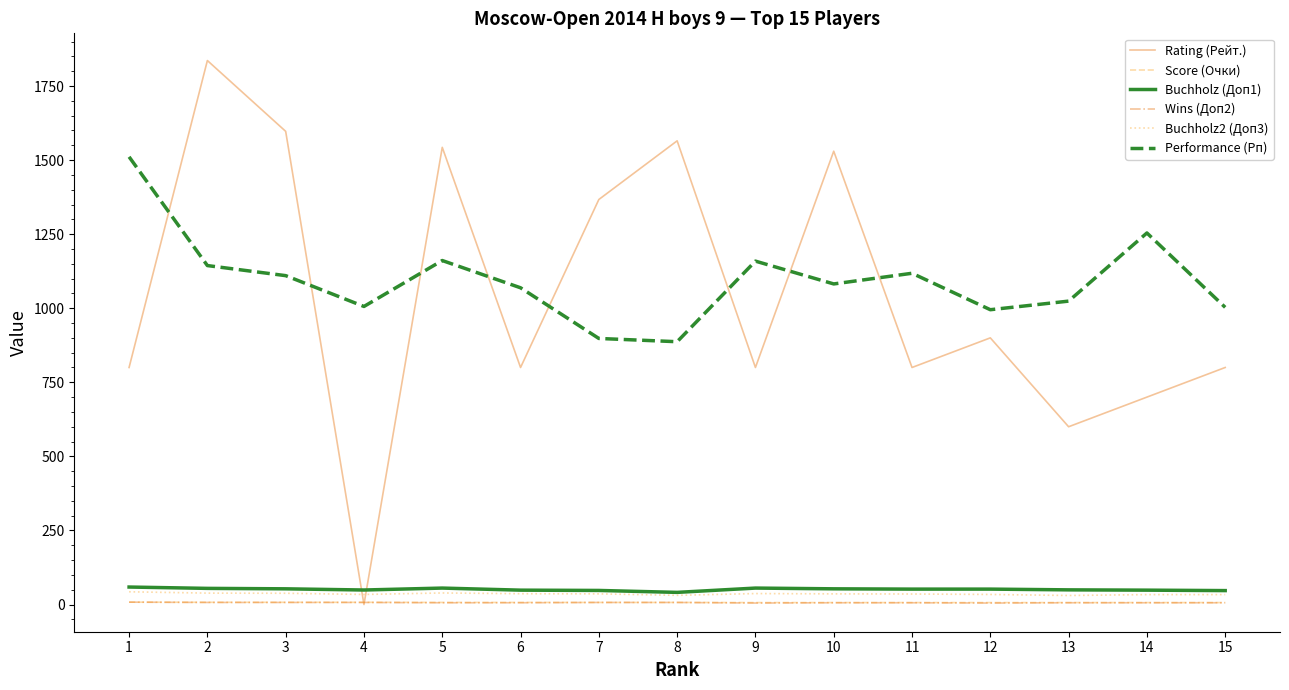

Is this an area chart (filled region under the line)?

No